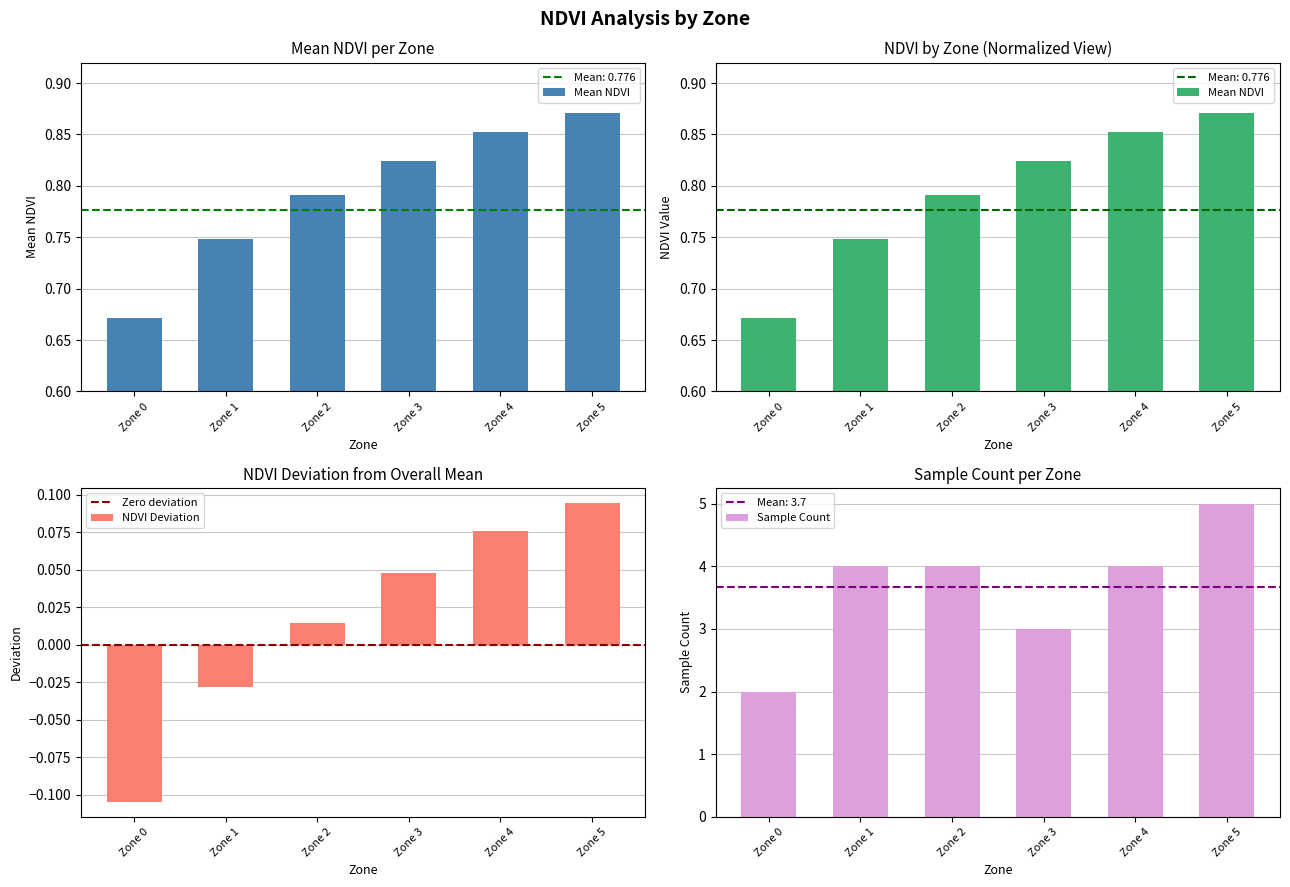

Reading right to left, transcribe all the data shown in this chart.

Zone 5=0.9	Zone 4=0.9	Zone 3=0.8	Zone 2=0.8	Zone 1=0.7	Zone 0=0.7